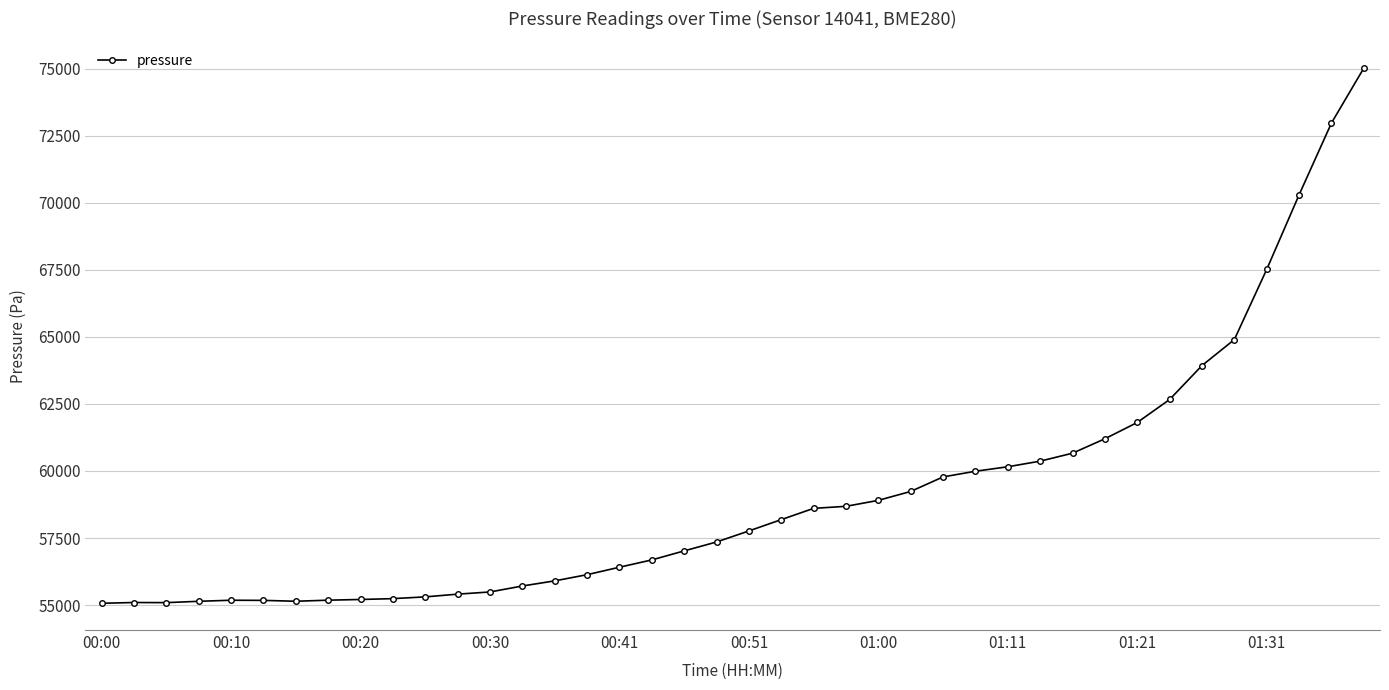

What is the average value?

59139.9